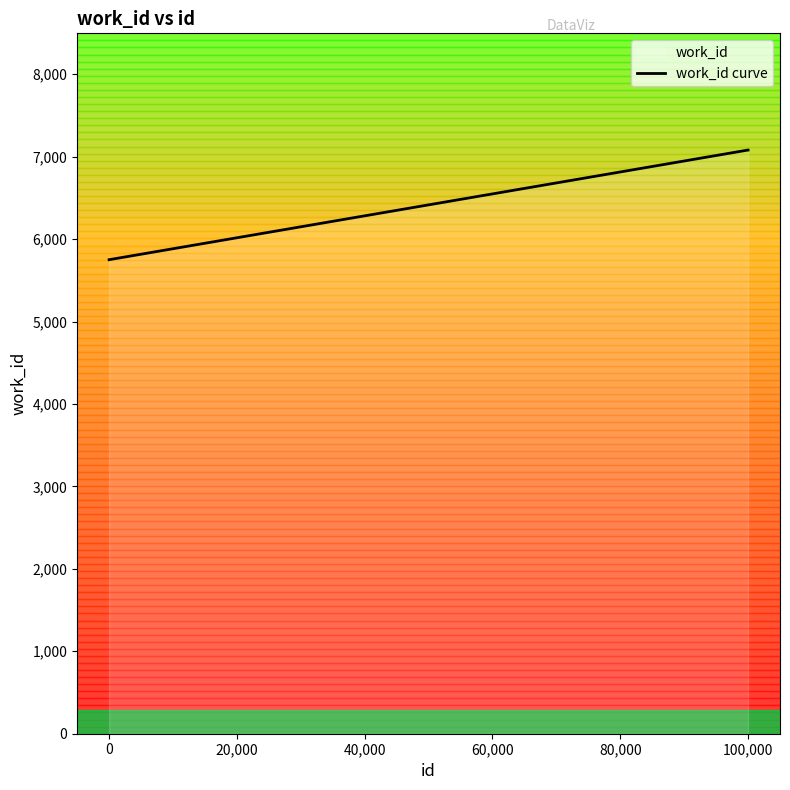

What is the difference between the second highest and minimum values?

1330